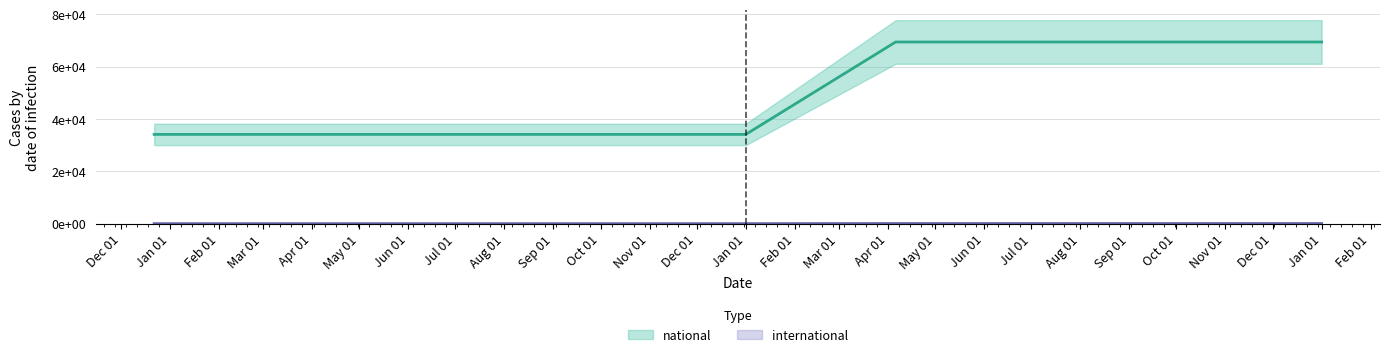

Does the chart display data point markers on the line(s)?

No